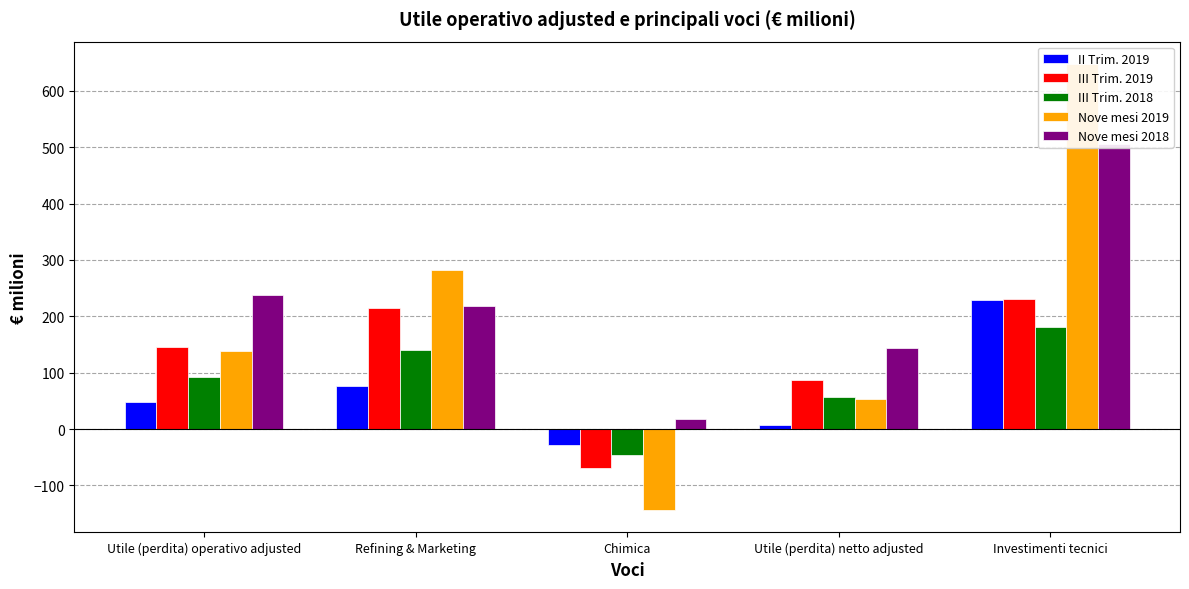

Reading left to right, extract all data points from this chart.

II Trim. 2019: Utile (perdita) operativo adjusted=48	Refining & Marketing=76	Chimica=-28	Utile (perdita) netto adjusted=8	Investimenti tecnici=229
III Trim. 2019: Utile (perdita) operativo adjusted=145	Refining & Marketing=215	Chimica=-70	Utile (perdita) netto adjusted=87	Investimenti tecnici=231
III Trim. 2018: Utile (perdita) operativo adjusted=93	Refining & Marketing=140	Chimica=-47	Utile (perdita) netto adjusted=57	Investimenti tecnici=181
Nove mesi 2019: Utile (perdita) operativo adjusted=138	Refining & Marketing=282	Chimica=-144	Utile (perdita) netto adjusted=54	Investimenti tecnici=648
Nove mesi 2018: Utile (perdita) operativo adjusted=237	Refining & Marketing=219	Chimica=18	Utile (perdita) netto adjusted=143	Investimenti tecnici=505